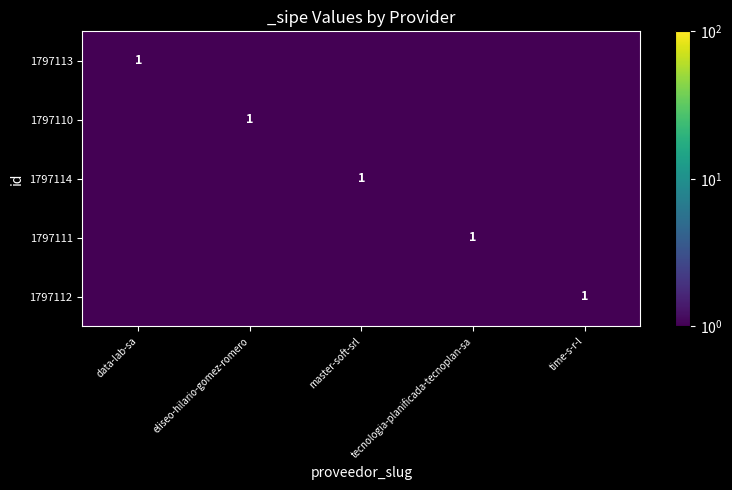

True or false: 1797110 has a value of 1.5 at eliseo-hilario-gomez-romero.

False